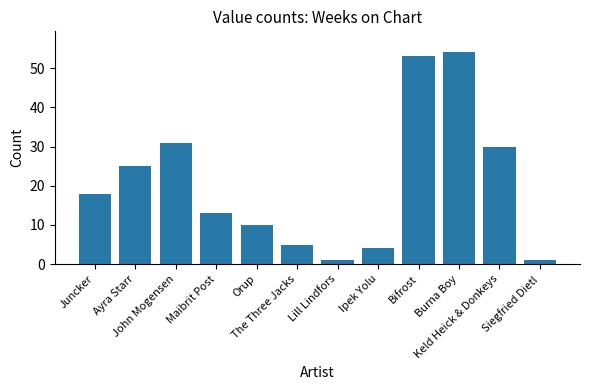

What is the label of the 5th bar from the right?

Ipek Yolu